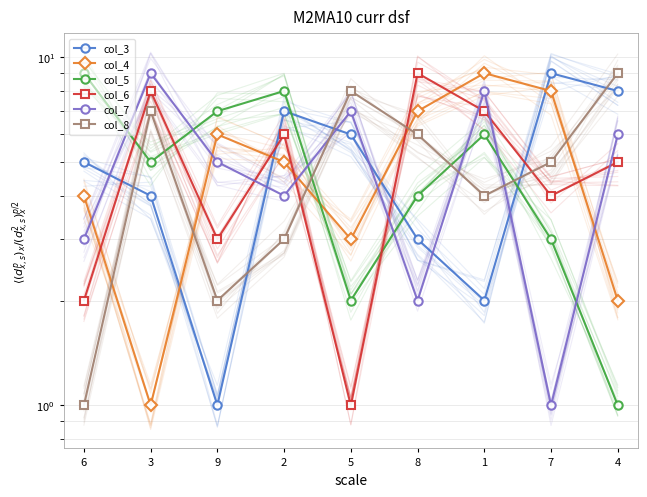

What is the value of the col_8 point at the 8th from the left?

5